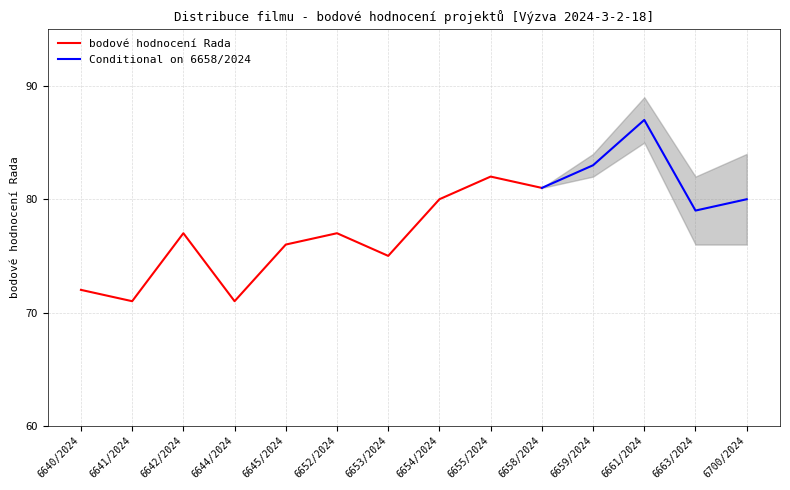

True or false: the data shows 76 at 6645/2024.

True